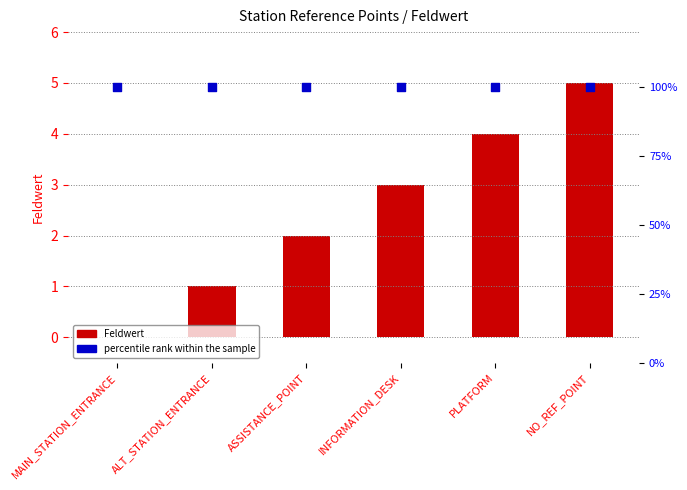

At how many categories does at least one series exceed 4?

1